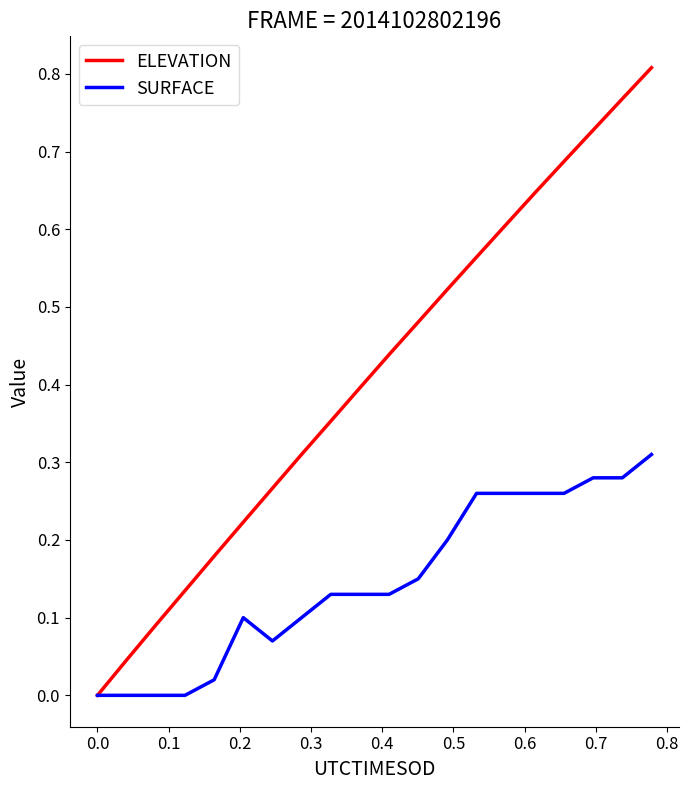

Rank the series by their average value, from lowest to highest.

SURFACE, ELEVATION